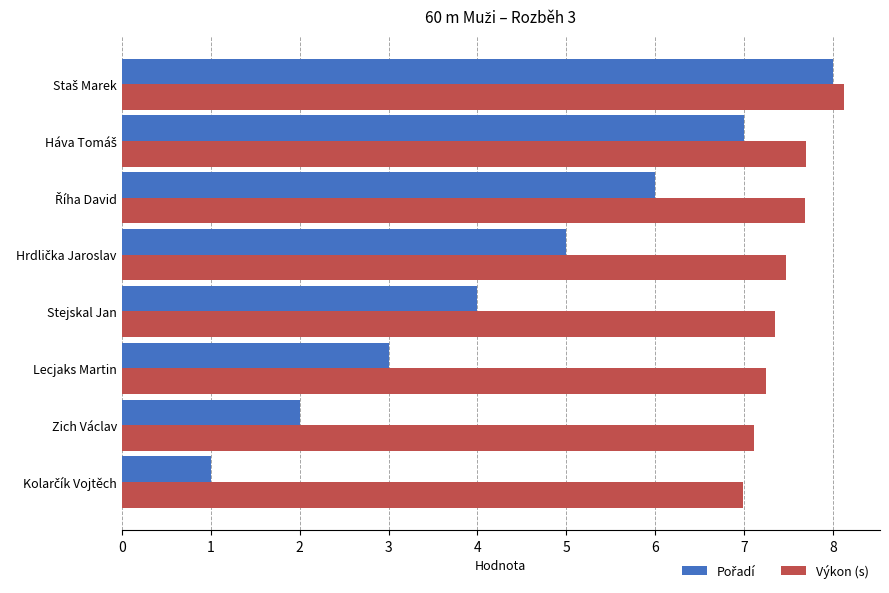

What is the average value of the Výkon (s) series?

7.5